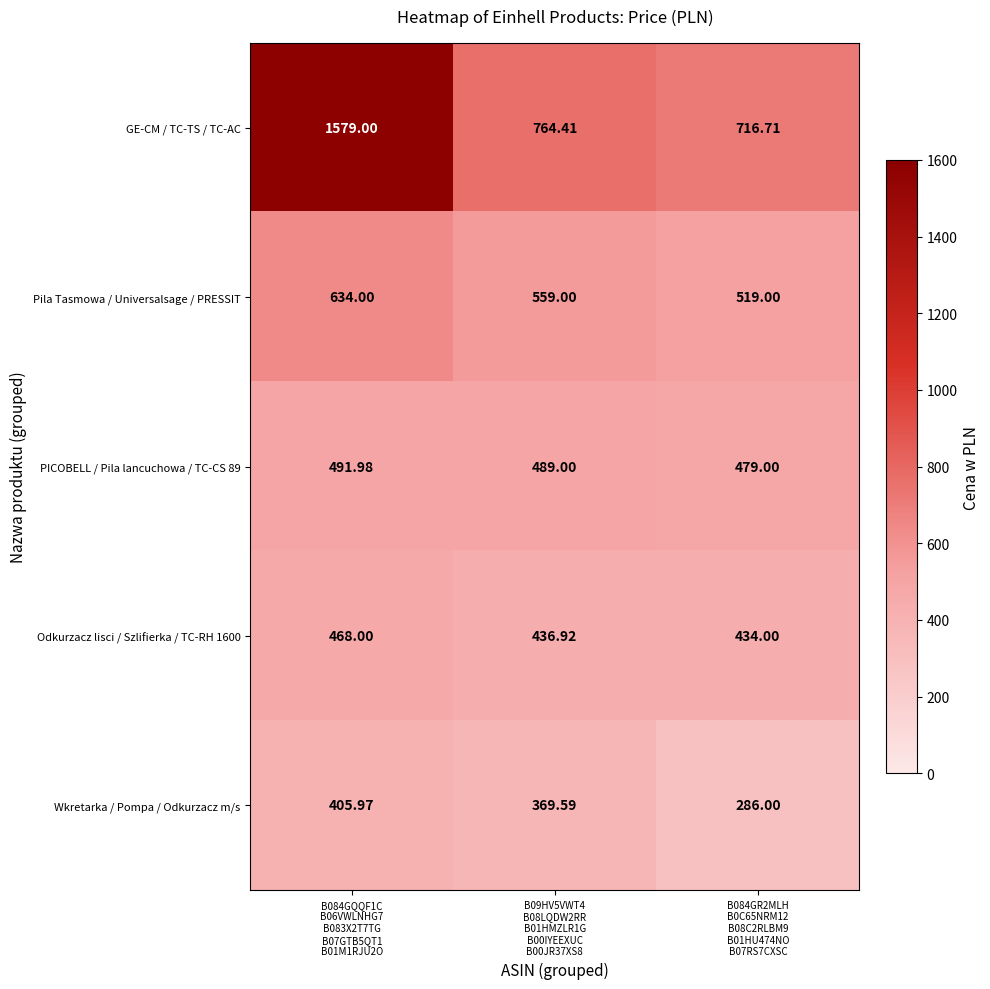

Which series has the largest total across all categories?

GE-CM / TC-TS / TC-AC